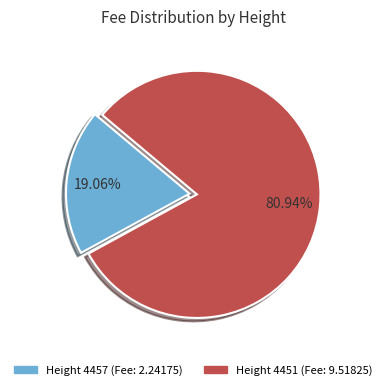

Does any single category account for the majority?

Yes